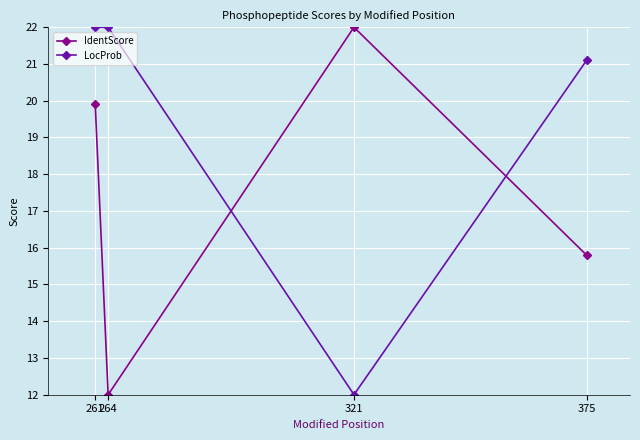

Is the value of LocProb at 321 greater than the value of IdentScore at 261?

No